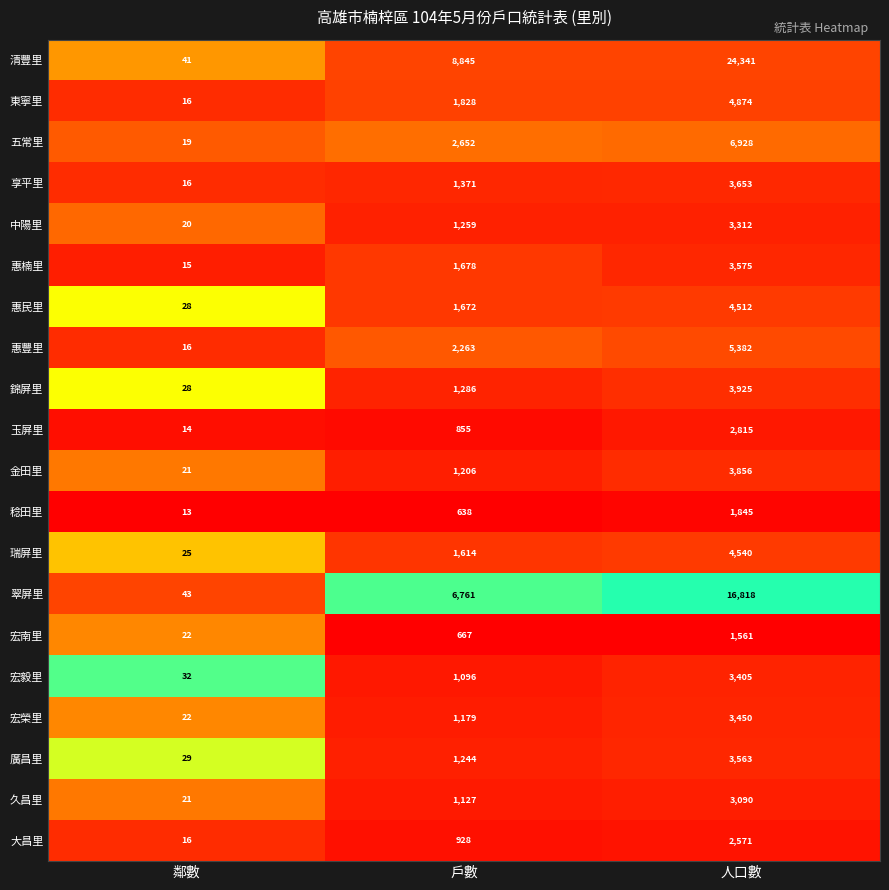

What is the difference between the maximum and minimum values in the 廣昌里 series?

3534